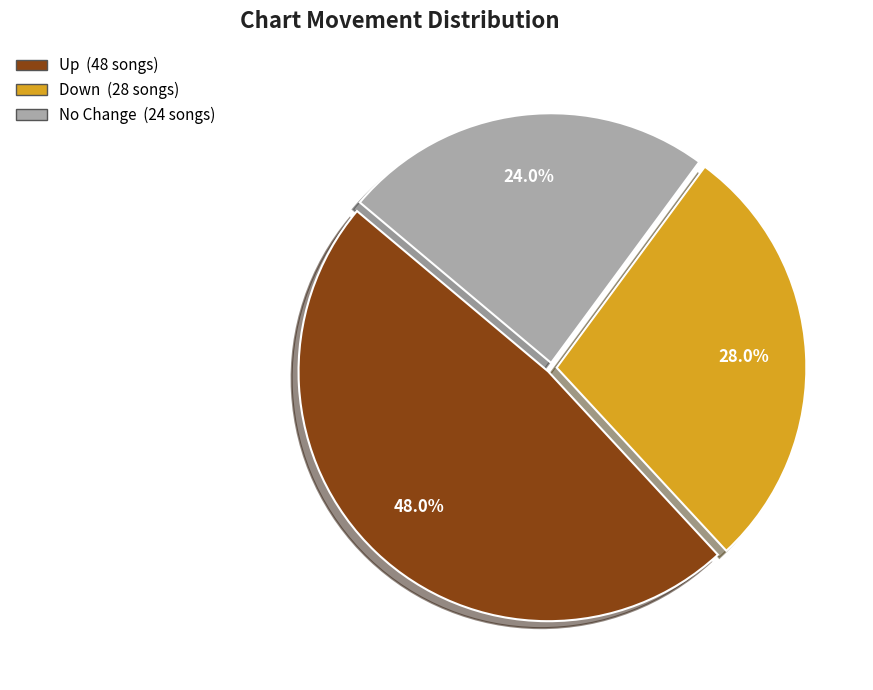

Does any single category account for the majority?

No